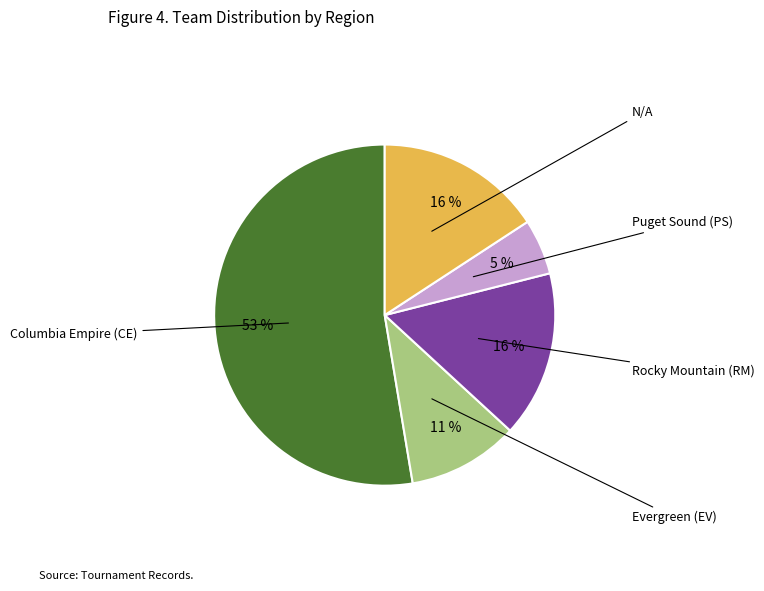

Combined, do Evergreen (EV) and Columbia Empire (CE) account for over 50%?

Yes